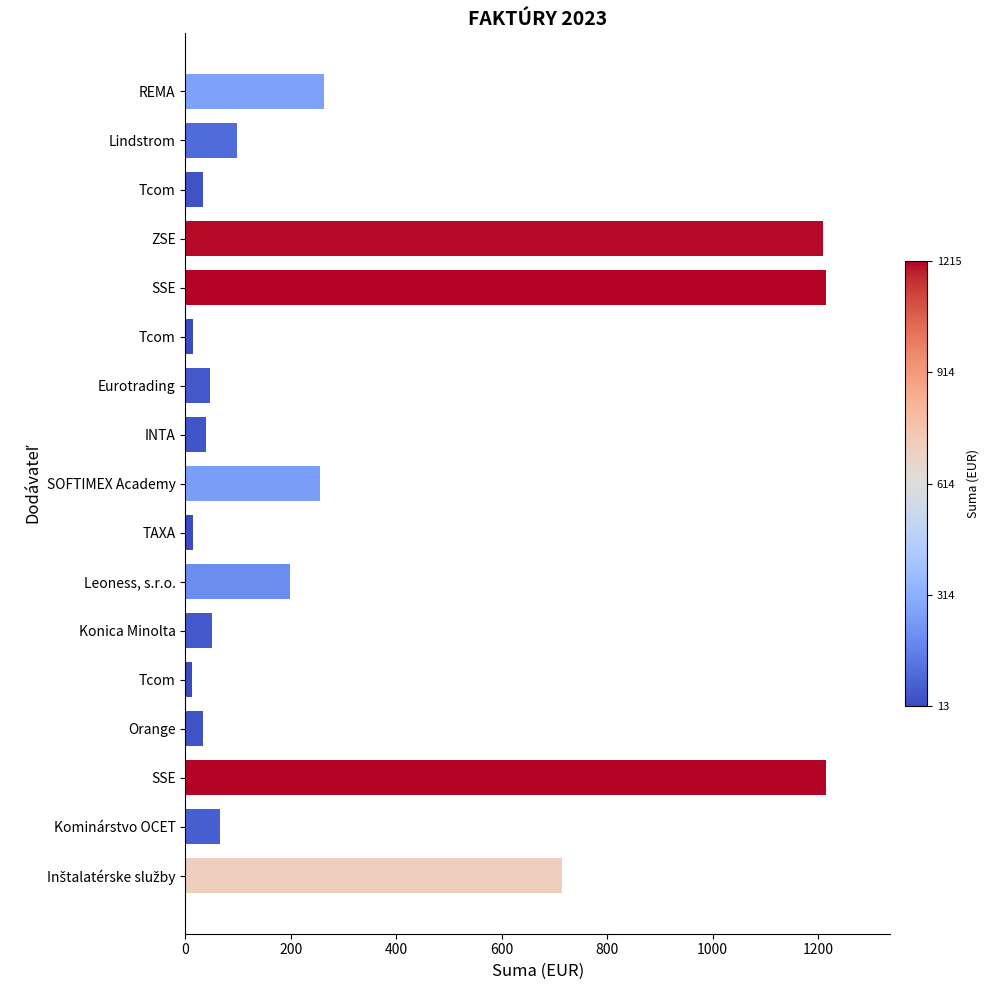

Count the number of data series in this chart.

1